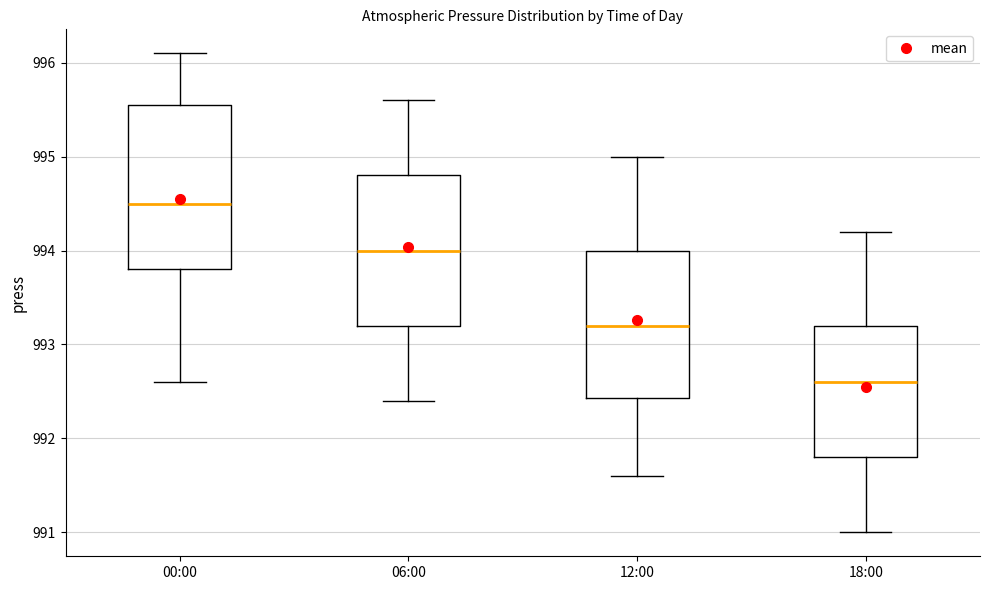

Reading left to right, transcribe this box plot: for each box, give where its median line is, the range the box spans, and where its two whiskers end, as read against the y-axis. The values are not printed on the chart, so give them approximately, as read against the axis.

00:00: median 994.5, box 993.8 to 995.6, whiskers 992.6 to 996.1
06:00: median 994.0, box 993.2 to 994.8, whiskers 992.4 to 995.6
12:00: median 993.2, box 992.4 to 994.0, whiskers 991.6 to 995.0
18:00: median 992.6, box 991.8 to 993.2, whiskers 991.0 to 994.2